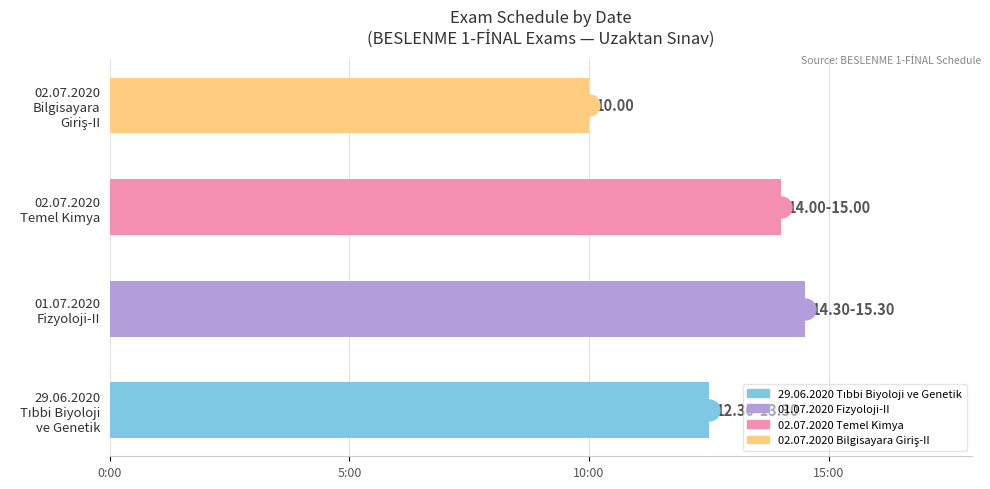

Does the chart contain any negative values?

No